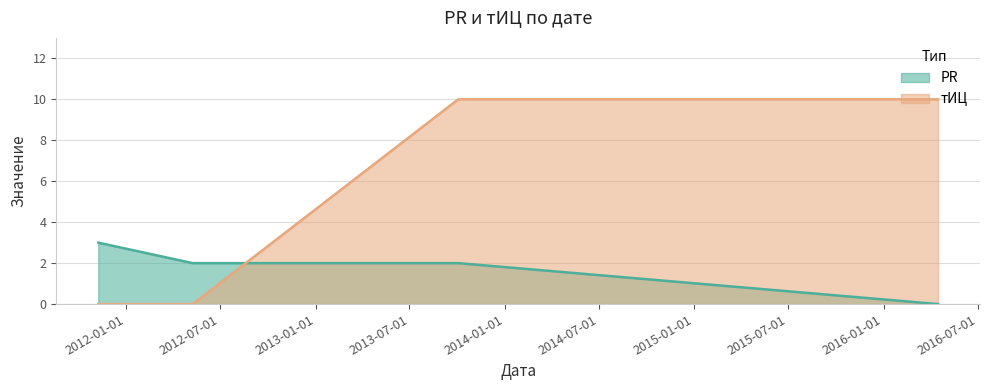

At which label does PR reach its peak?

2011-11-09